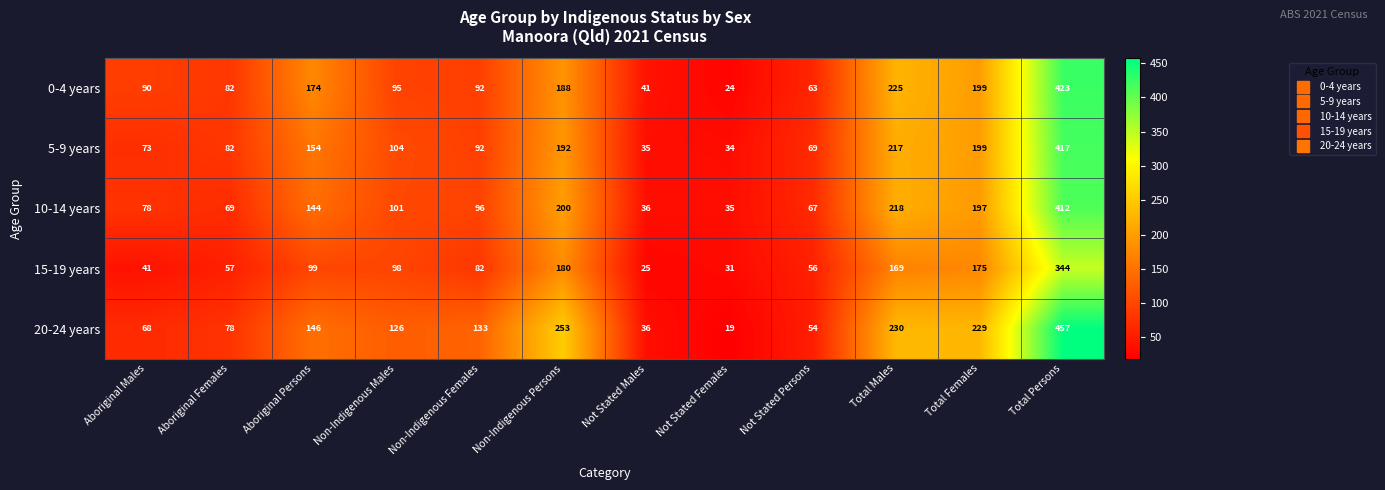

What is the lowest value of the 15-19 years series?

25